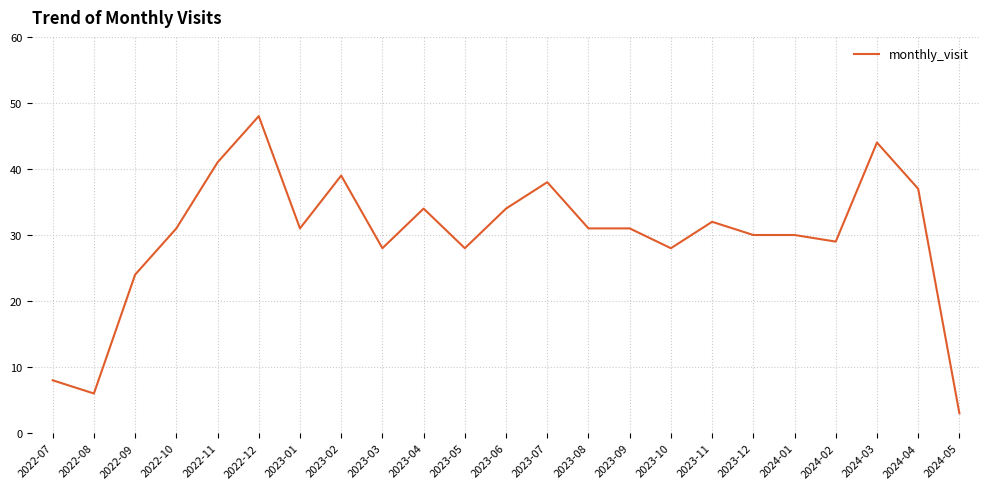

Which category has the lowest value across all series?

2024-05